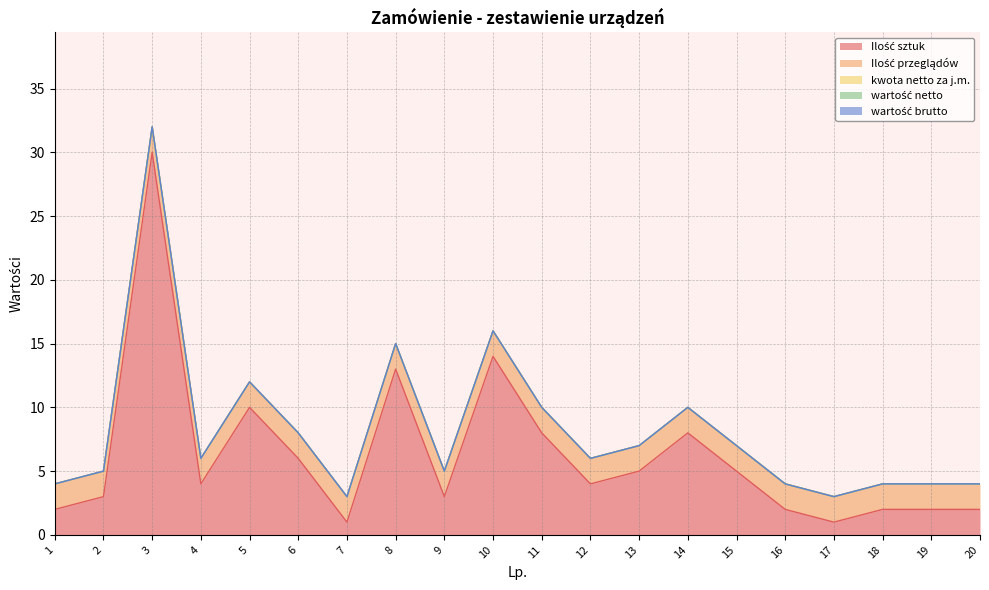

How many lines are shown in the chart?

5